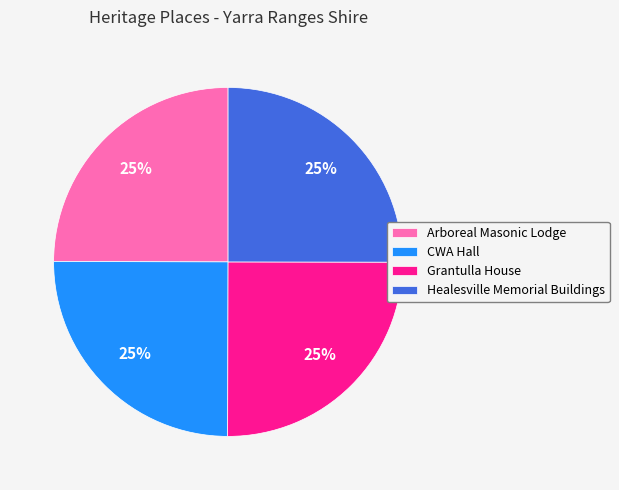

Is there any slice that represents more than half of the pie?

No